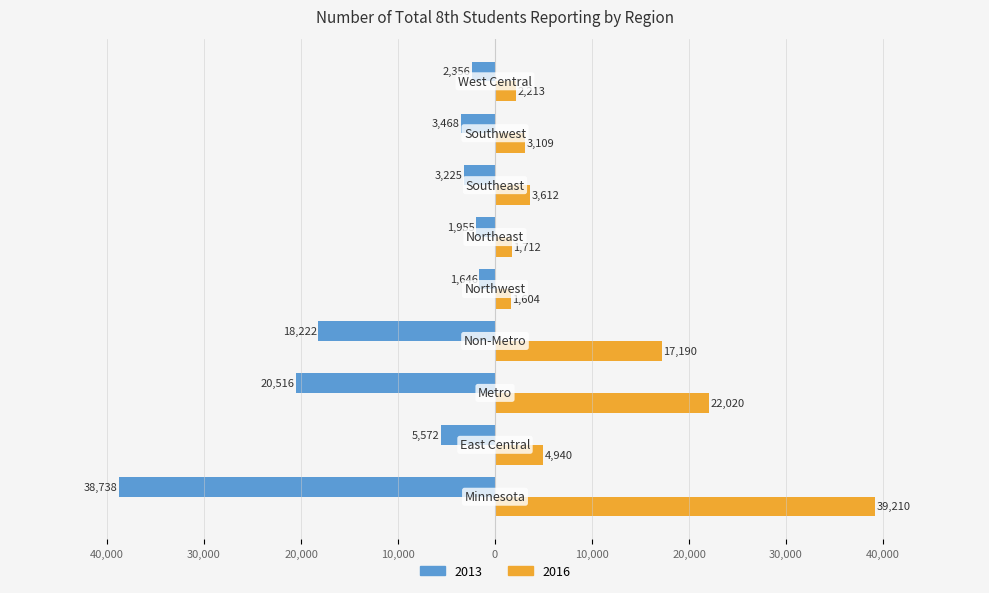

At which label does 2013 first exceed -3468?

Northwest